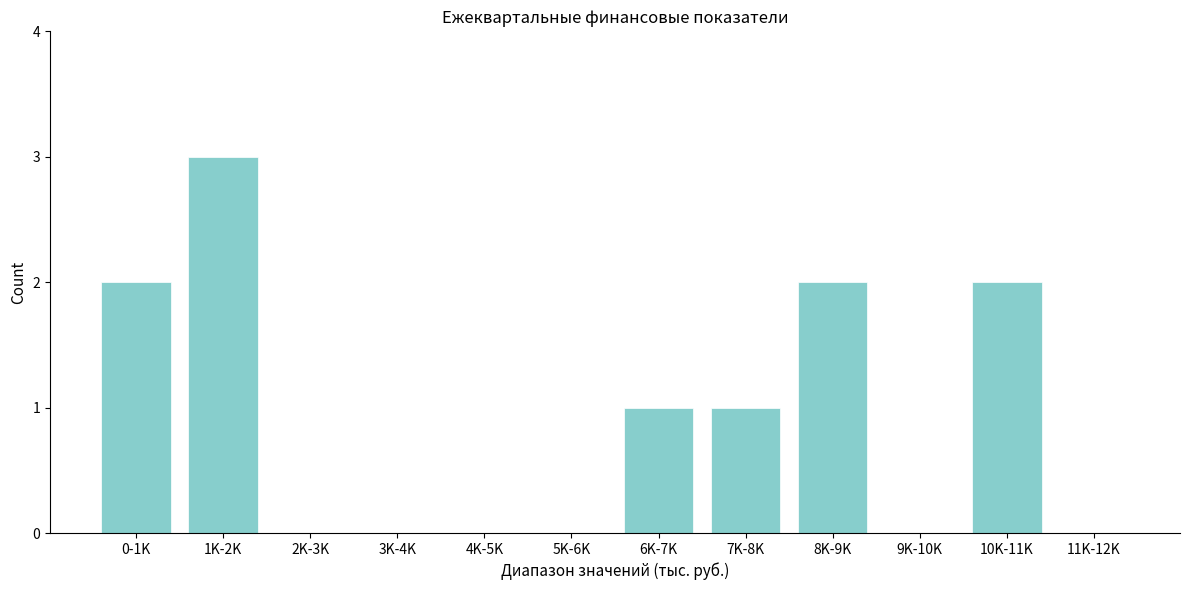

Reading left to right, transcribe all the data shown in this chart.

0-1K=2	1K-2K=3	2K-3K=0	3K-4K=0	4K-5K=0	5K-6K=0	6K-7K=1	7K-8K=1	8K-9K=2	9K-10K=0	10K-11K=2	11K-12K=0